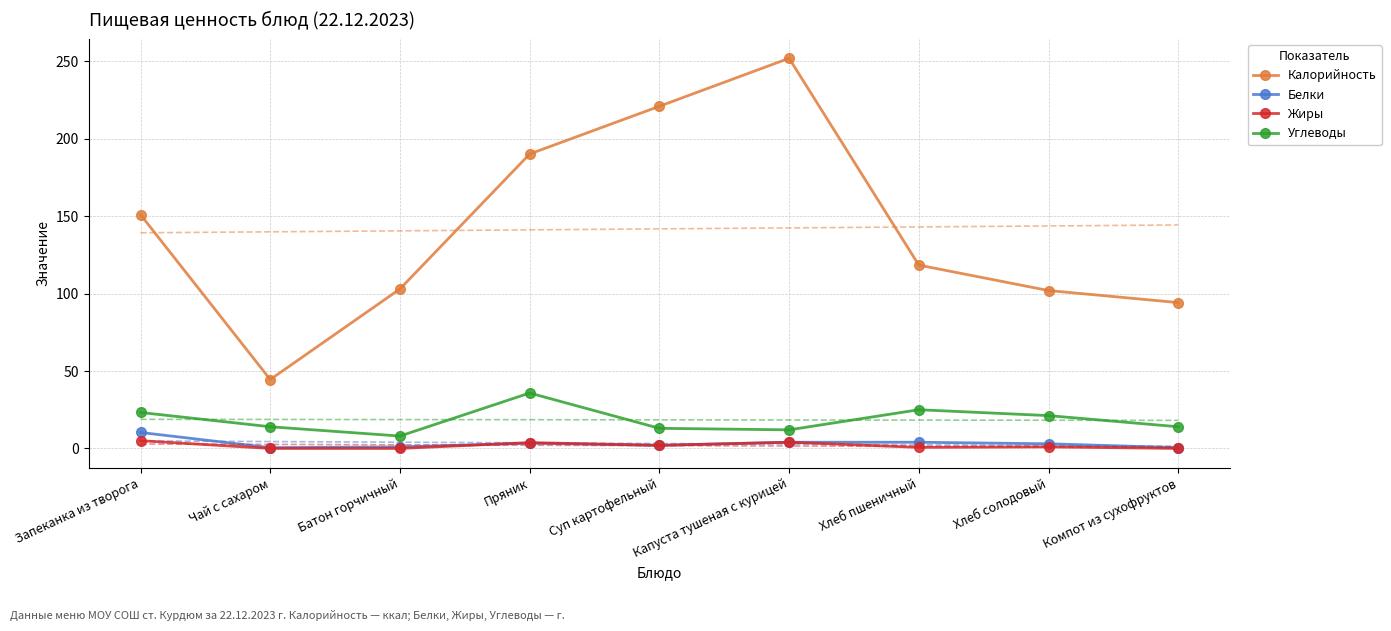

What is the value of the Белки point at the 1st from the left?

10.3